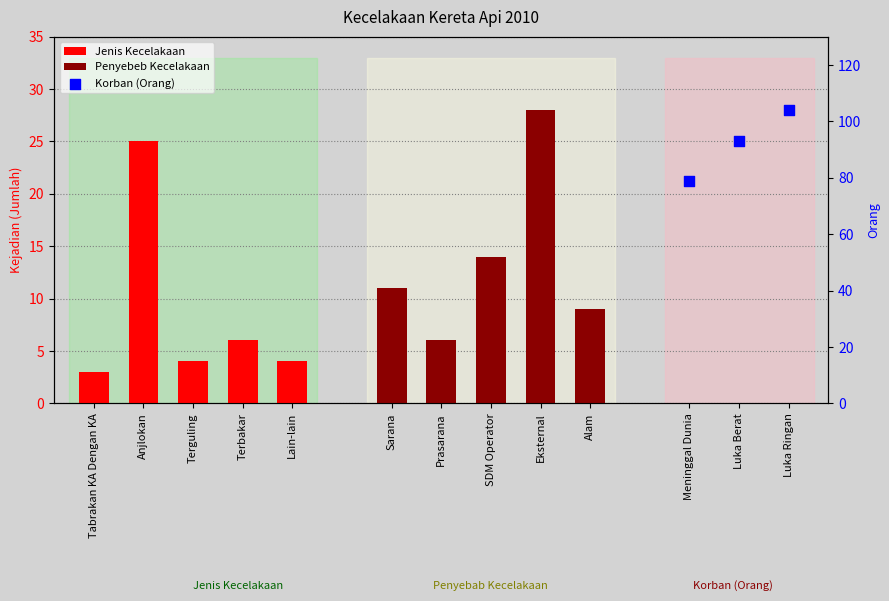

Which series reaches the minimum Y coordinate?

Jenis Kecelakaan